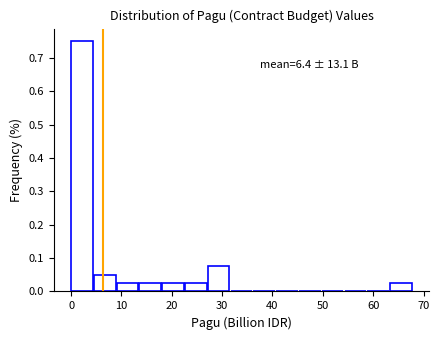

Over which range of the x-axis is the bar tallest?

0 to 5